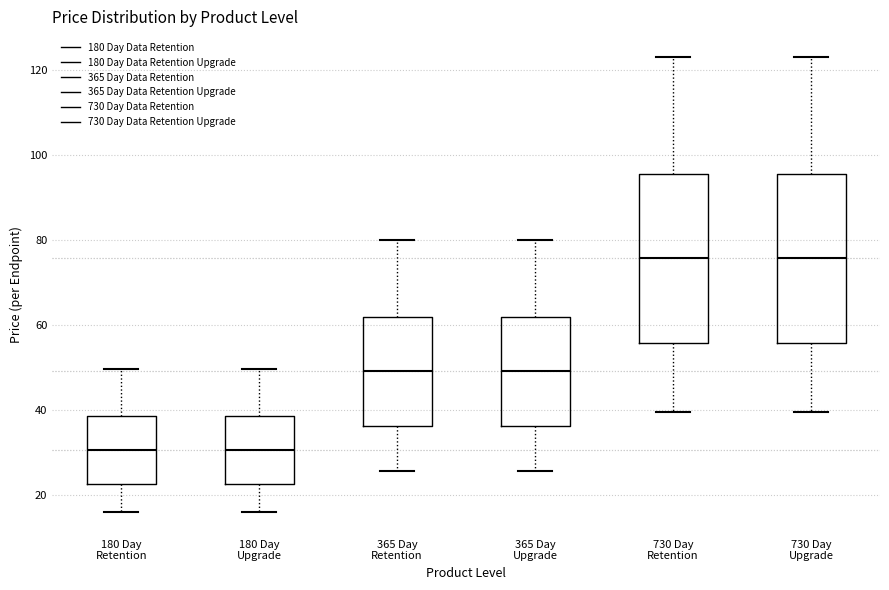

Reading left to right, transcribe this box plot: for each box, give where its median line is, the range the box spans, and where its two whiskers end, as read against the y-axis. The values are not printed on the chart, so give them approximately, as read against the axis.

180 Day Retention: median 30, box 22 to 38, whiskers 16 to 50
180 Day Upgrade: median 30, box 22 to 38, whiskers 16 to 50
365 Day Retention: median 50, box 36 to 62, whiskers 26 to 80
365 Day Upgrade: median 50, box 36 to 62, whiskers 26 to 80
730 Day Retention: median 76, box 56 to 96, whiskers 40 to 124
730 Day Upgrade: median 76, box 56 to 96, whiskers 40 to 124